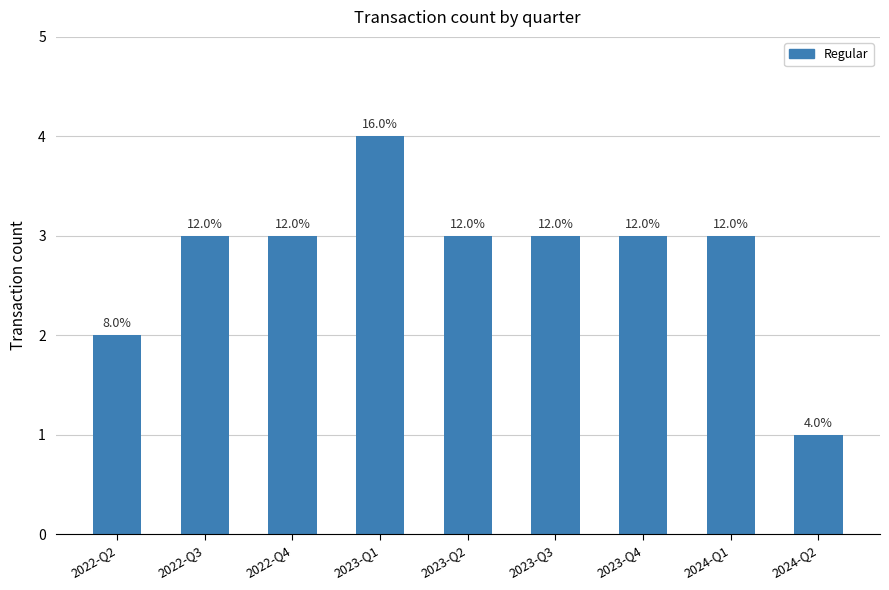

Are the bars horizontal?

No